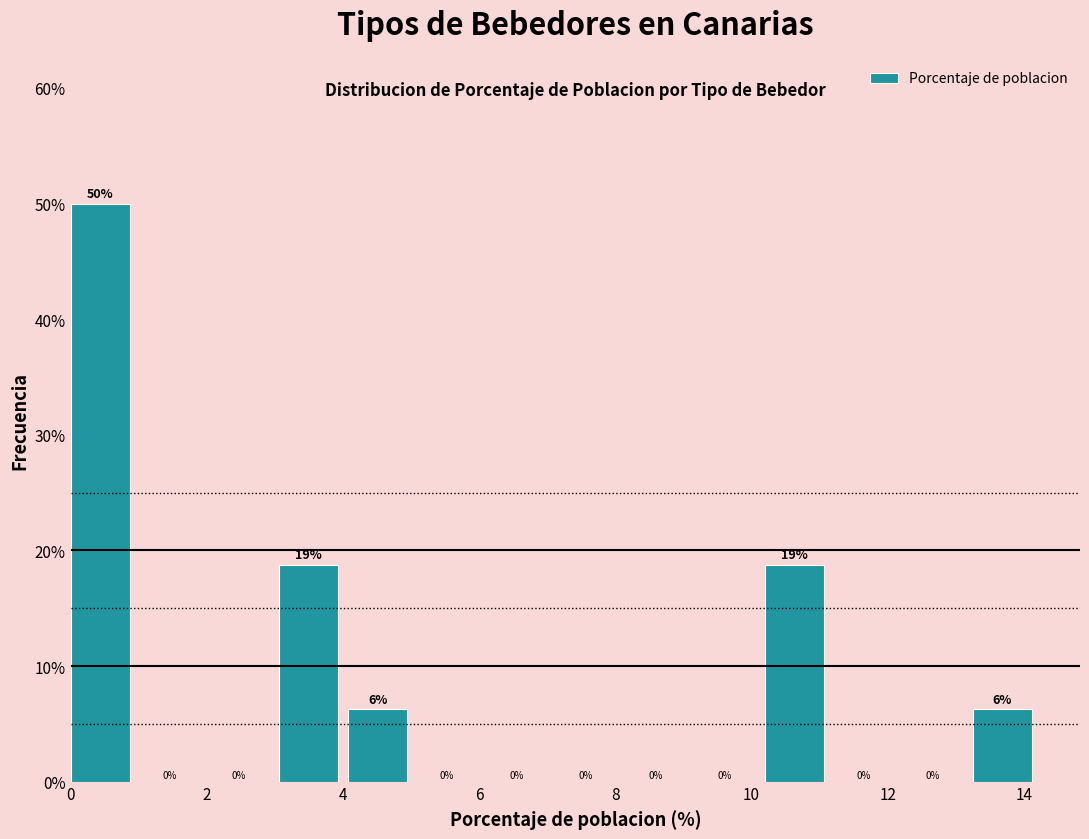

Which range on the x-axis has the tallest bar?

0.0 to 1.0